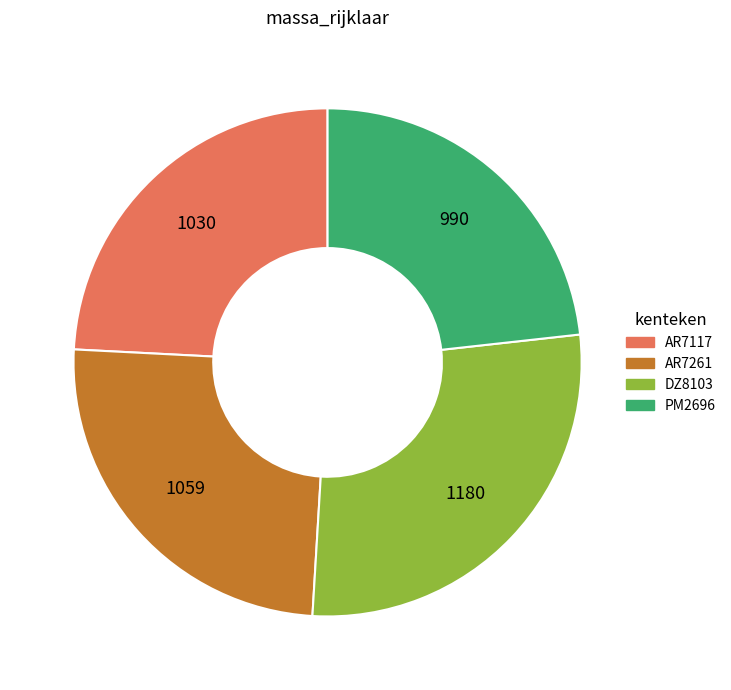

Is it true that PM2696 is 34% of the pie?

False